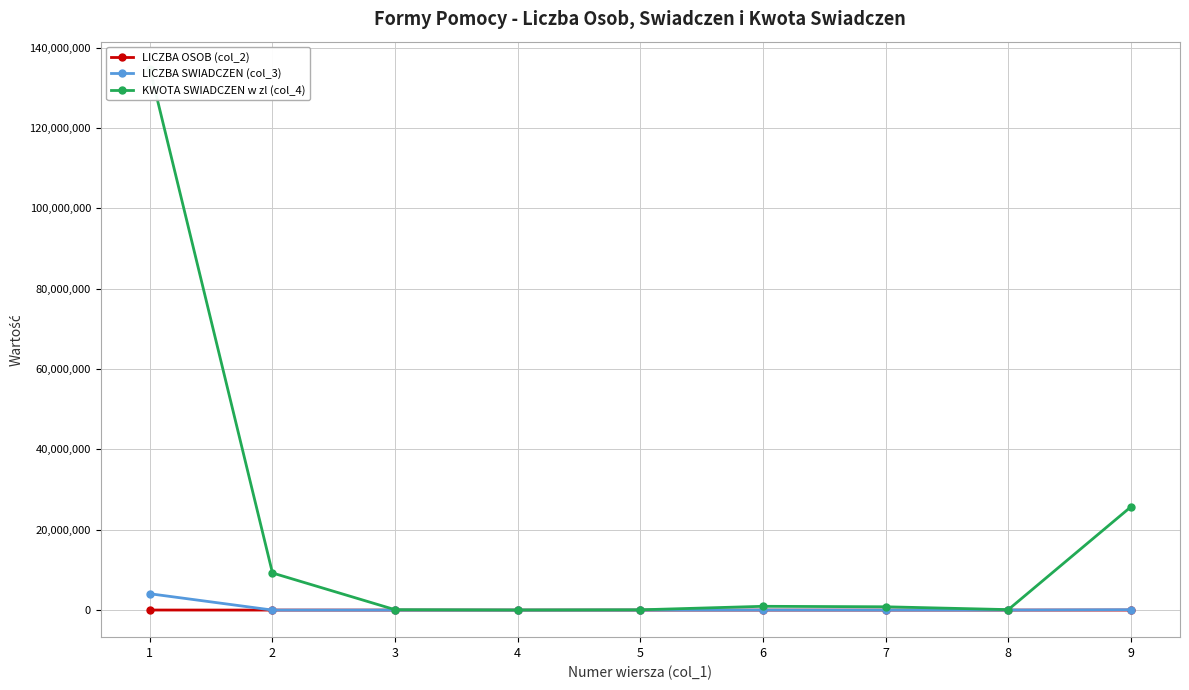

Between 8 and 9, which series saw the biggest shift?

KWOTA SWIADCZEN w zl (col_4)